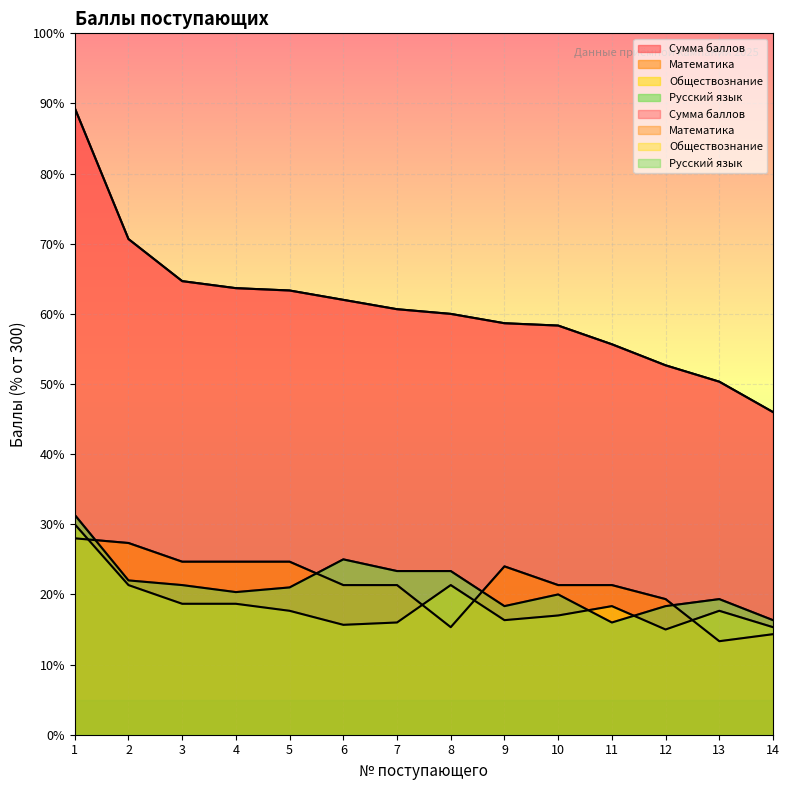

What is the difference between the Русский язык values at 14 and 5?

4.7